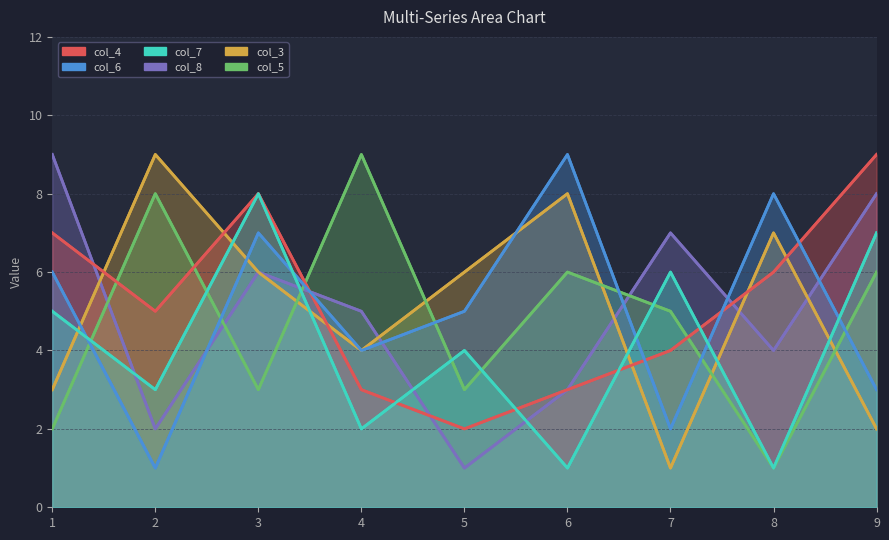

True or false: col_6 and col_7 cross at least once.

True